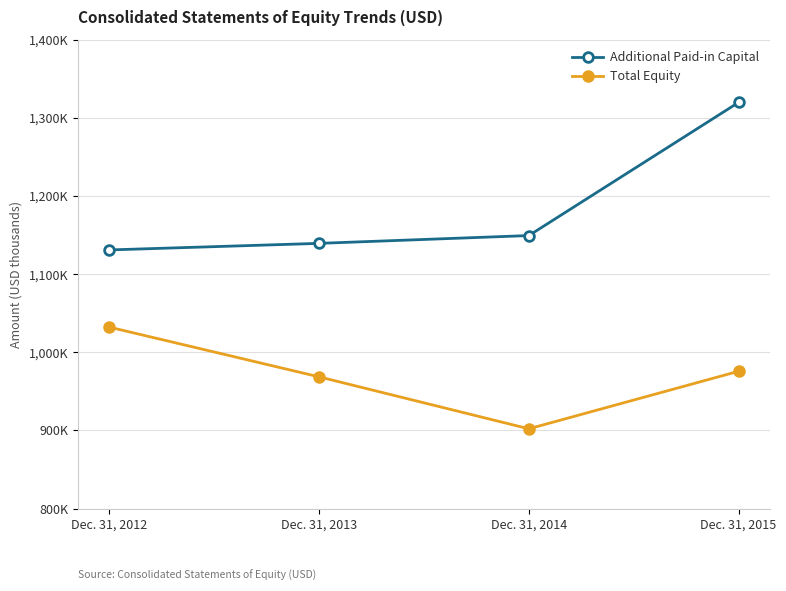

What is the total value across all series at Dec. 31, 2014?

2051425